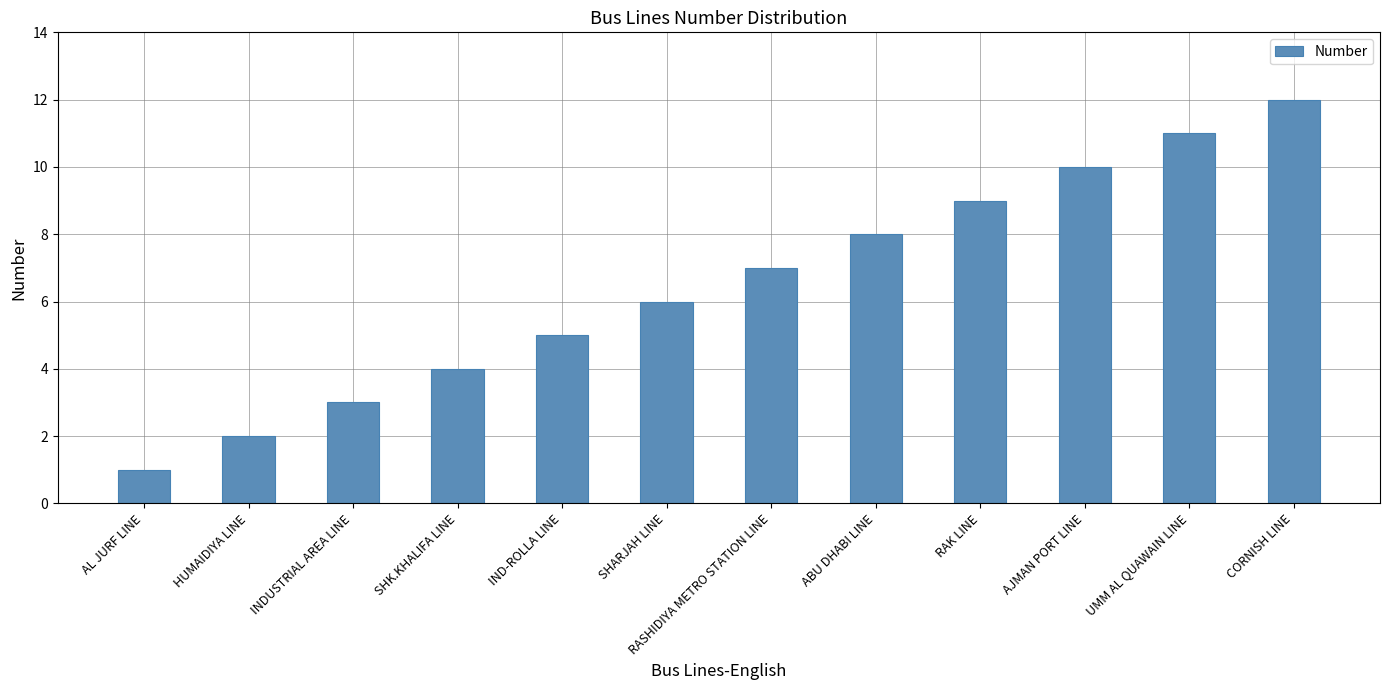

True or false: the data shows 16 at AJMAN PORT LINE.

False